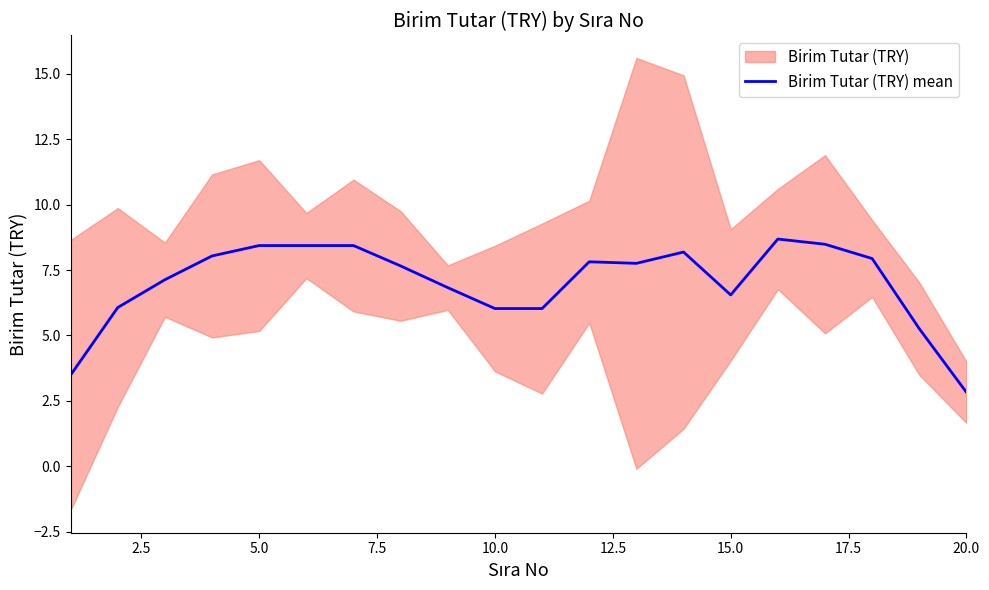

The value of Birim Tutar (TRY) mean at 15.0 is 6.6. True or false?

True